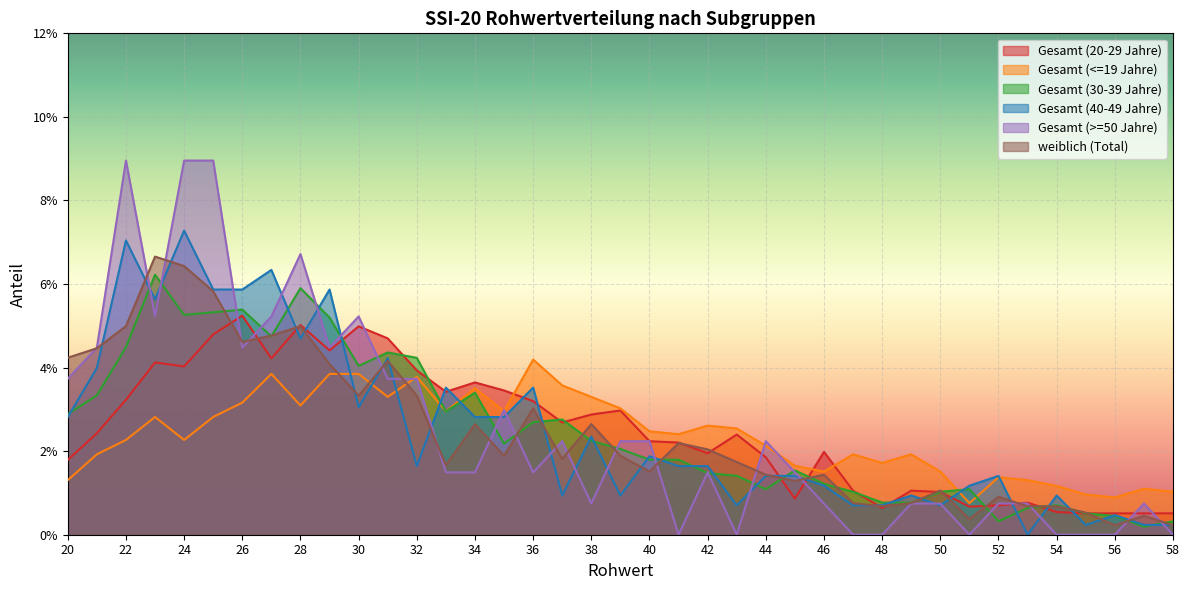

Which category has the lowest value across all series?

53